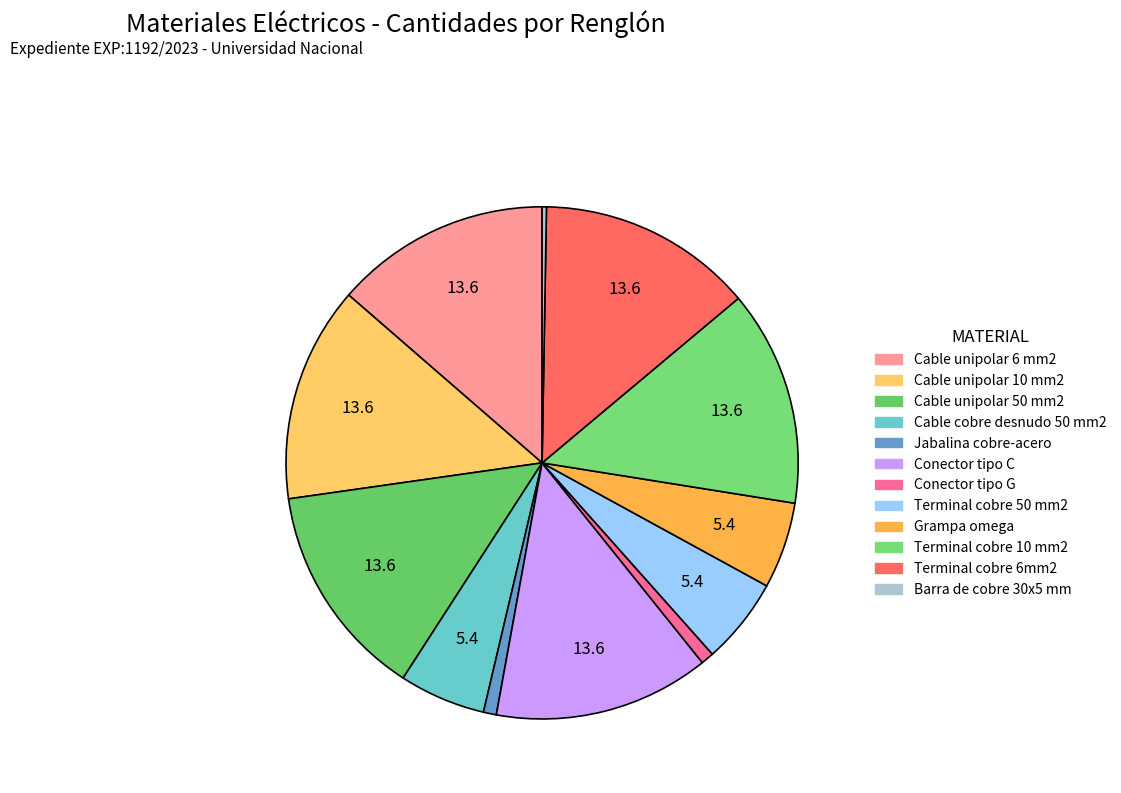

To the nearest percent, what is the average slice percentage?

8%